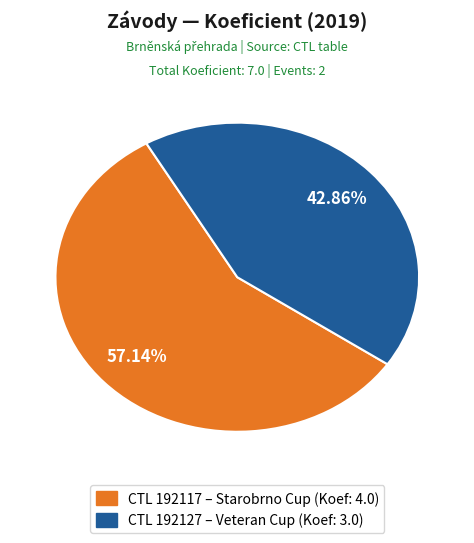

Is there any slice that represents more than half of the pie?

Yes